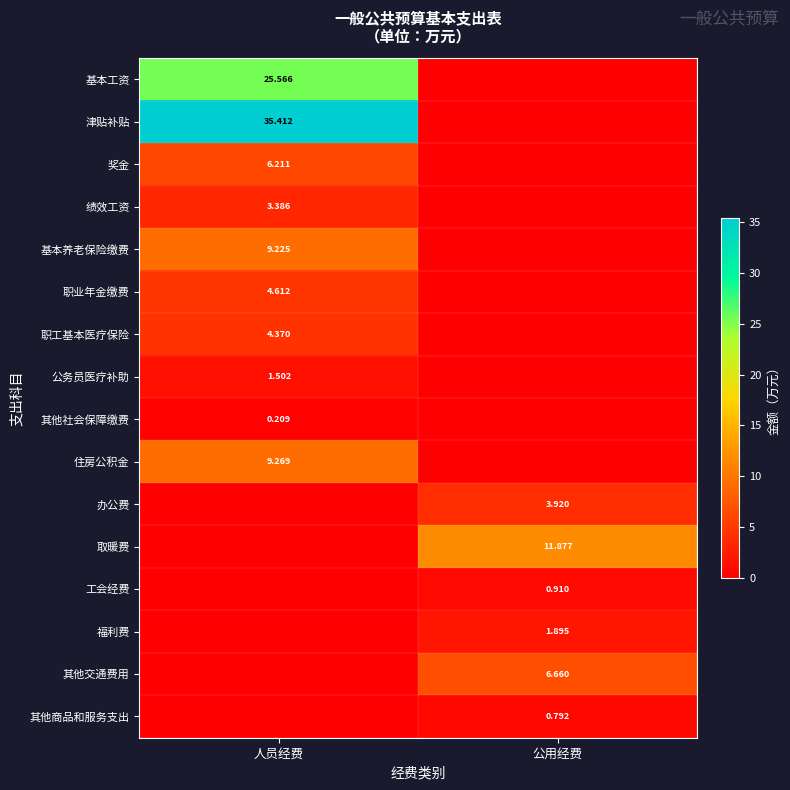

What is the difference between the maximum and minimum values in the 奖金 series?

6.2